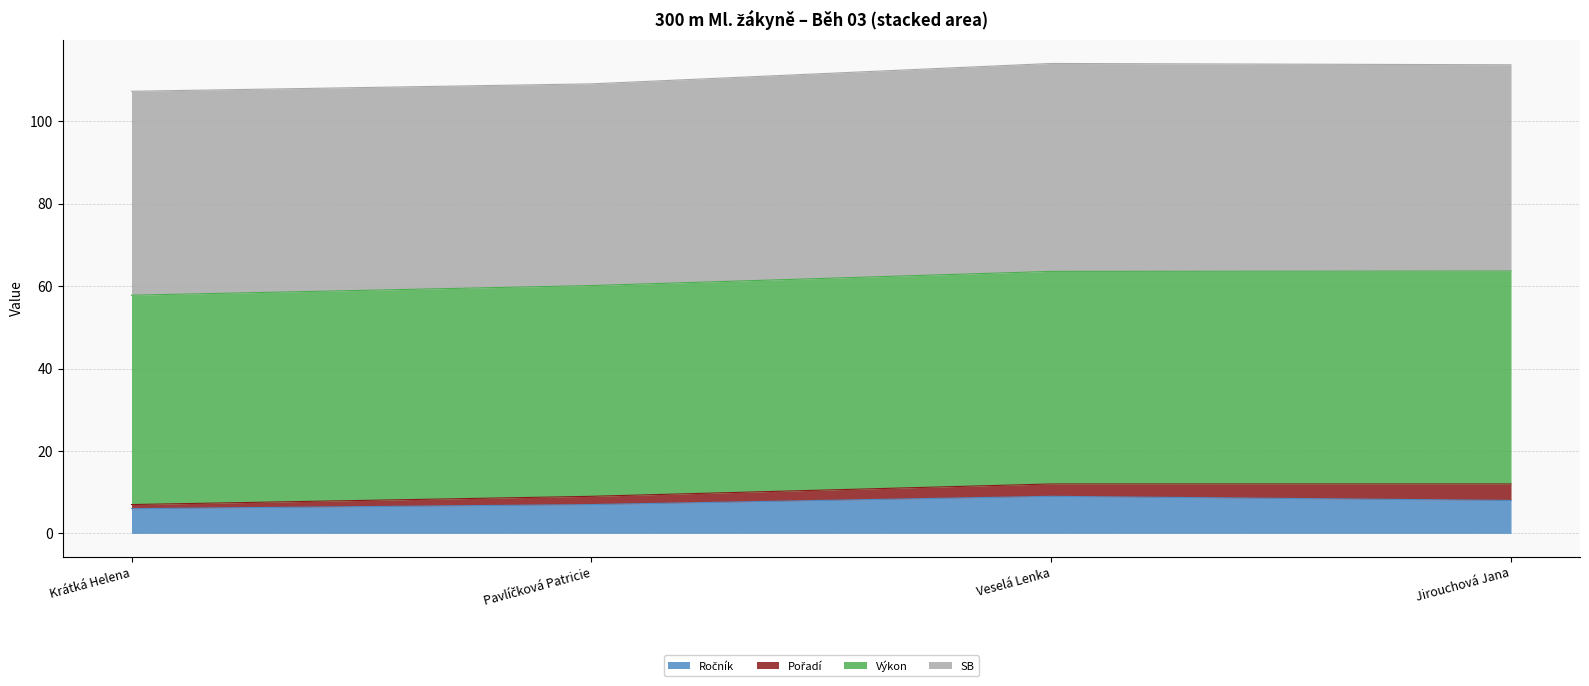

True or false: Ročník and Výkon intersect in this chart.

False